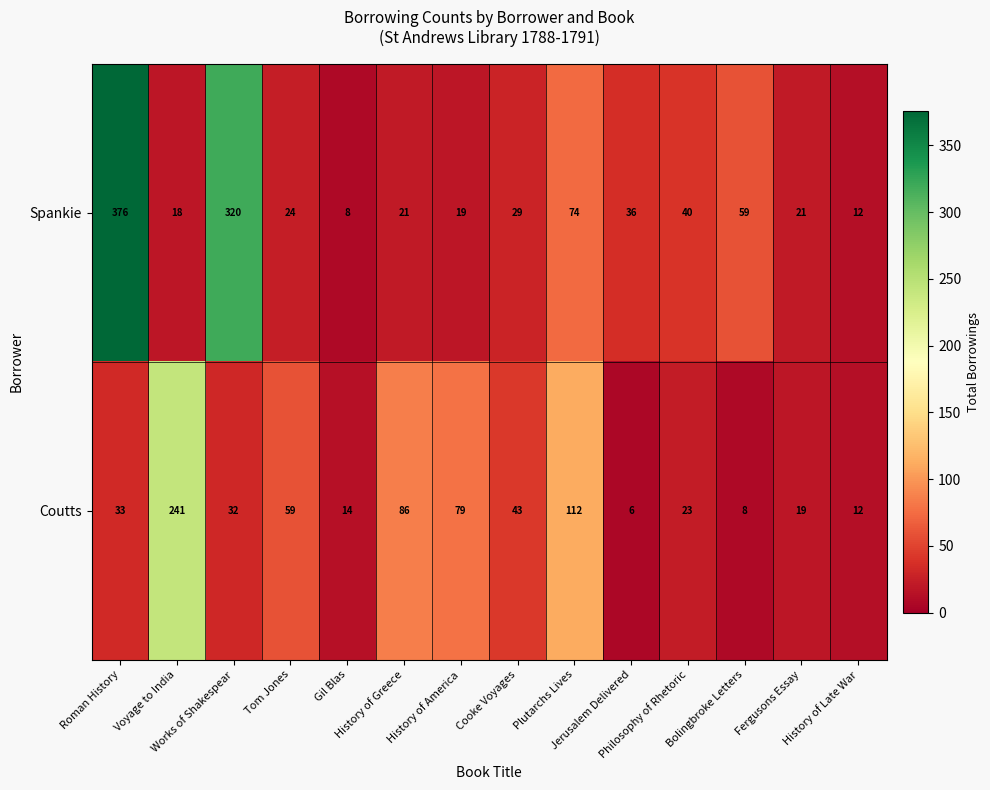

How many data points does each series have?

14